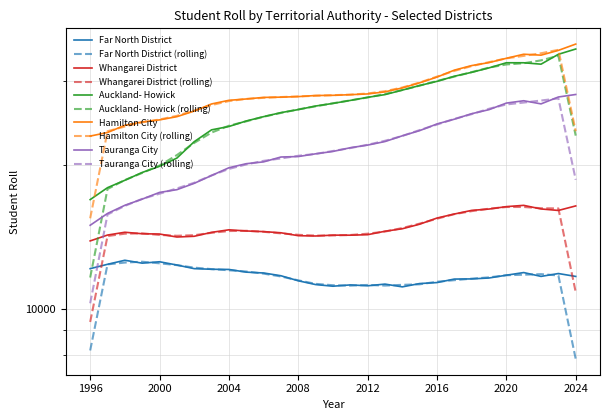

At how many categories does at least one series exceed 34576?

2